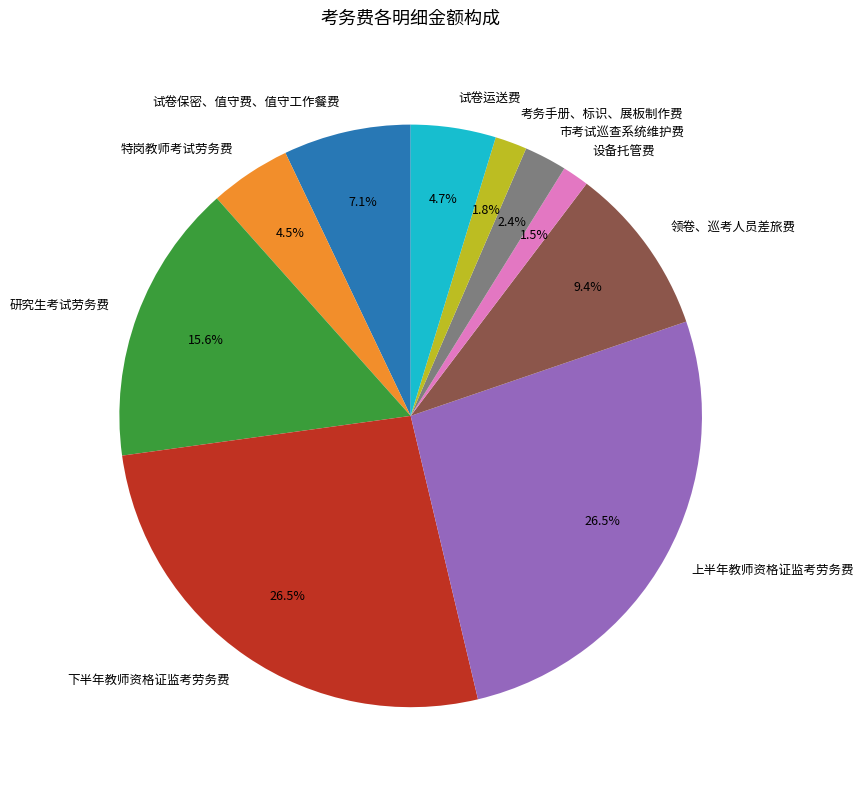

Between 试卷保密、值守费、值守工作餐费 and 市考试巡查系统维护费, which is larger?

试卷保密、值守费、值守工作餐费